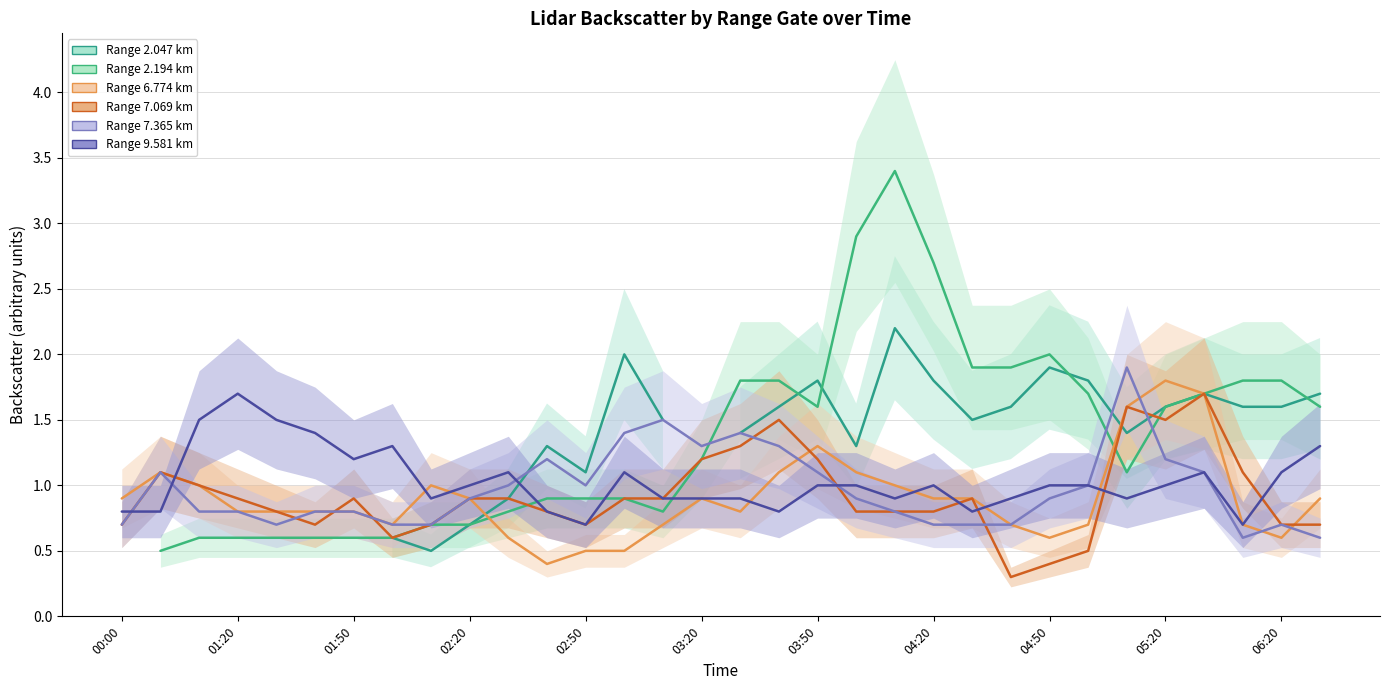

What is the label of the 22nd point from the right?

2010/07/26 02:30